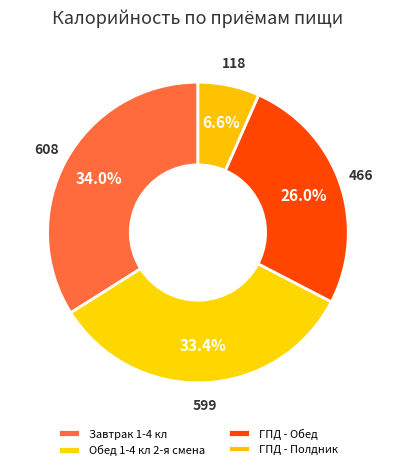

Which slice is the smallest?

ГПД - Полдник